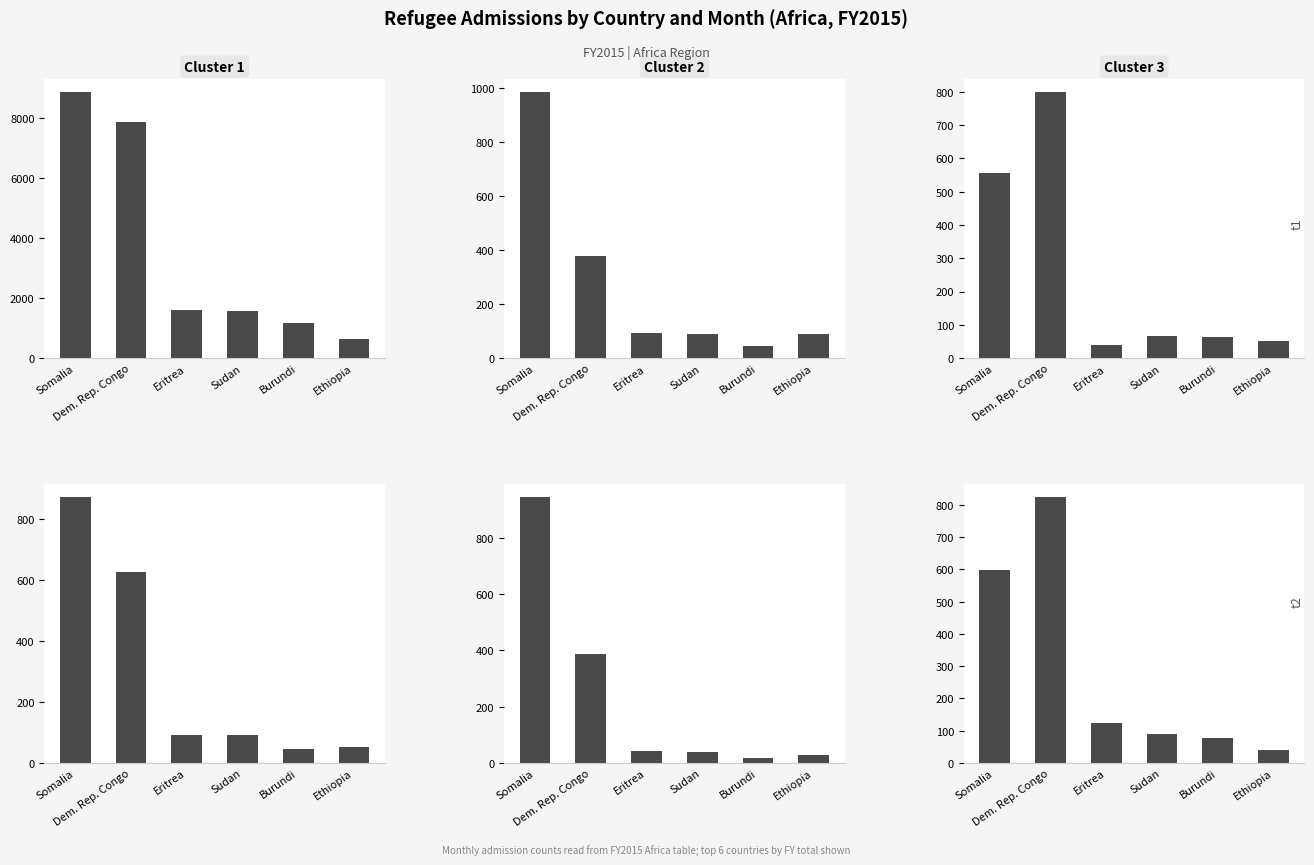

Which category has the lowest value across all series?

Burundi